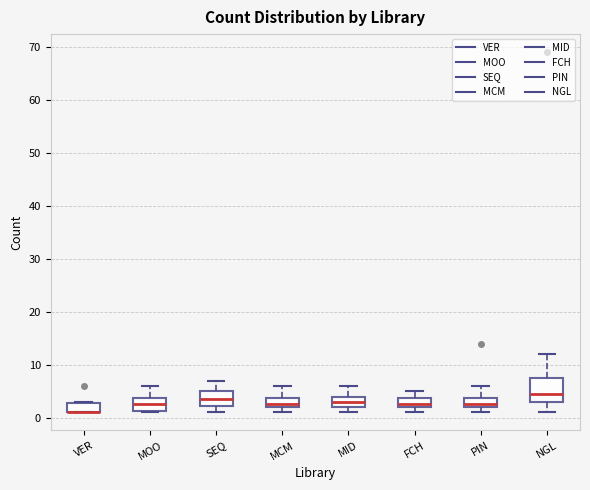

Reading left to right, transcribe this box plot: for each box, give where its median line is, the range the box spans, and where its two whiskers end, as read against the y-axis. The values are not printed on the chart, so give them approximately, as read against the axis.

VER: median 1 (drawn on the box's lower edge), box 1 to 3, whiskers 1 to 3
MOO: median 3, box 1 to 4, whiskers 1 to 6
SEQ: median 4, box 2 to 5, whiskers 1 to 7
MCM: median 3, box 2 to 4, whiskers 1 to 6
MID: median 3, box 2 to 4, whiskers 1 to 6
FCH: median 3, box 2 to 4, whiskers 1 to 5
PIN: median 3, box 2 to 4, whiskers 1 to 6
NGL: median 5, box 3 to 8, whiskers 1 to 12